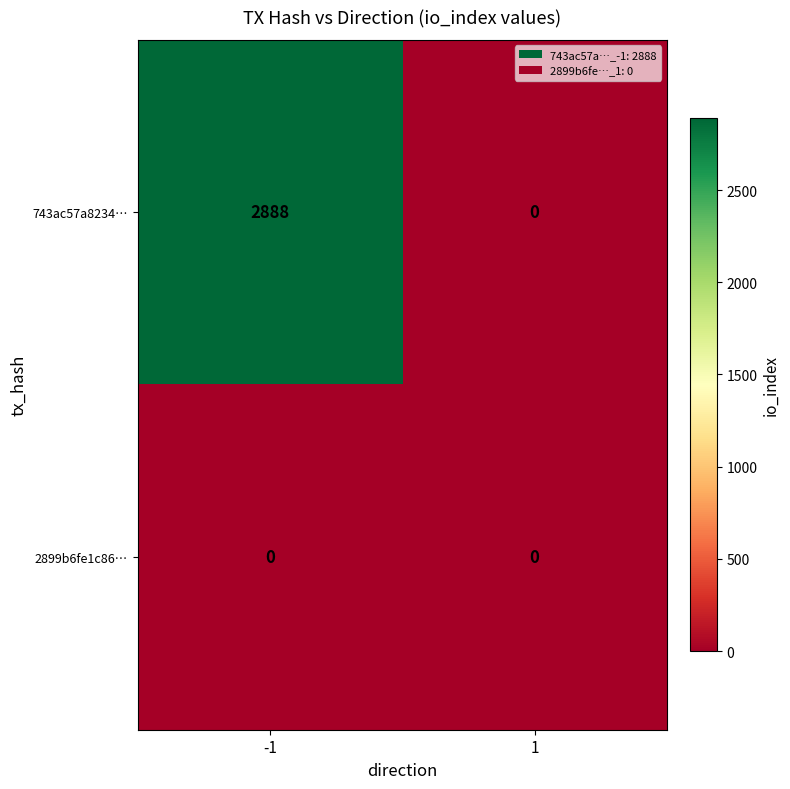

How many categories are shown in the chart?

2